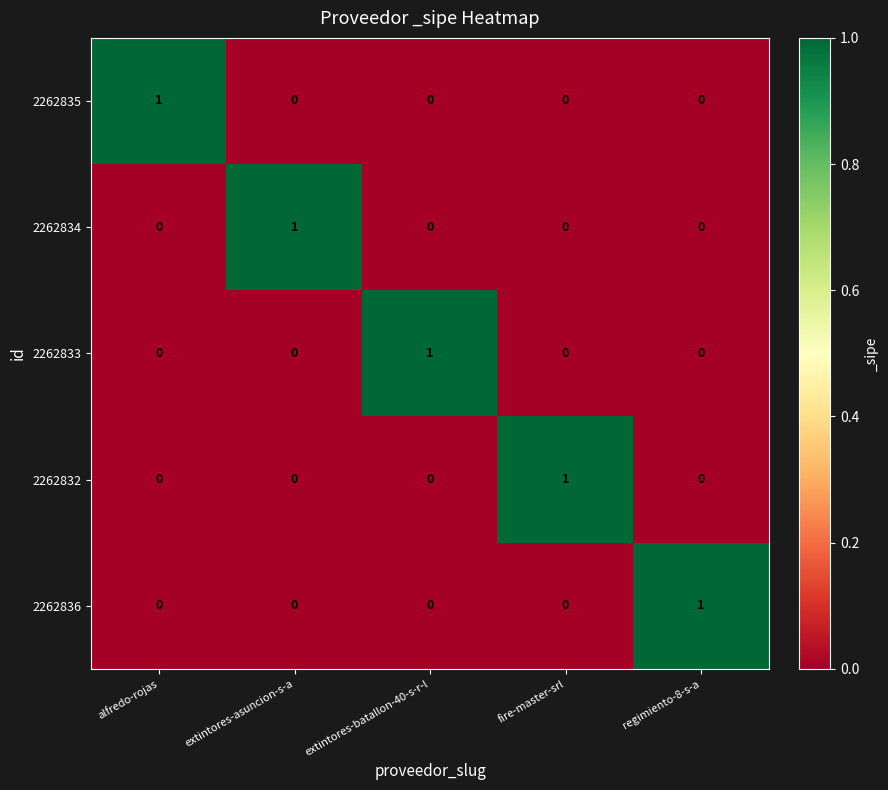

At how many categories does at least one series exceed 0?

5